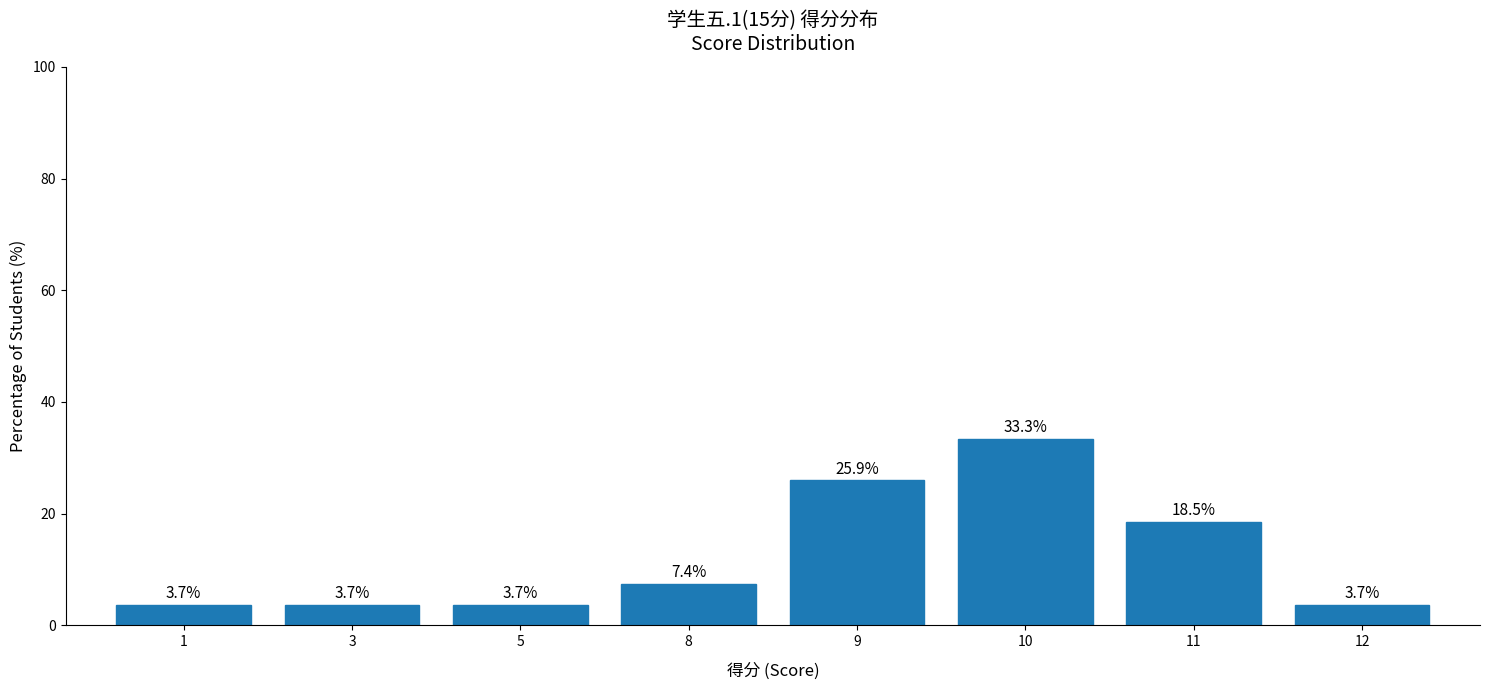

What is the minimum value shown in the chart?

3.7